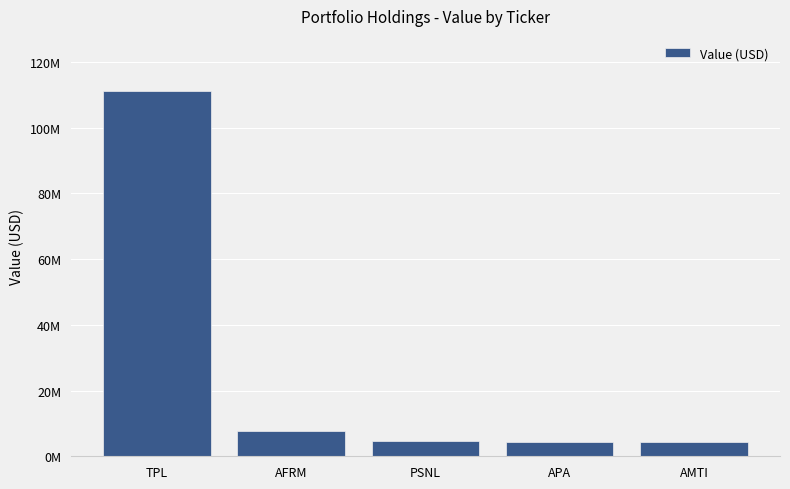

Are the bars horizontal?

No